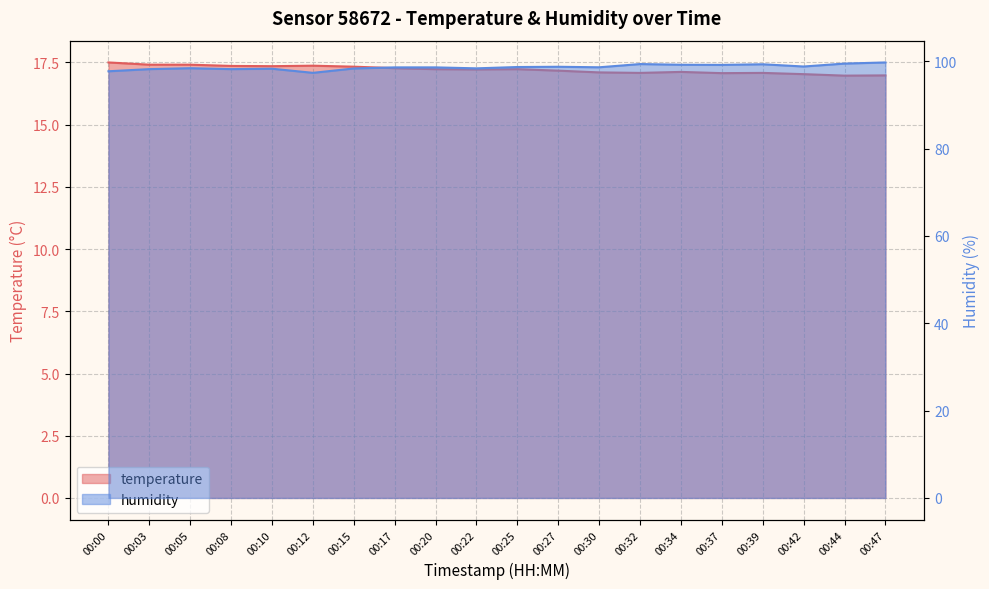

Is it true that humidity equals 98.2 at 00:08?

True